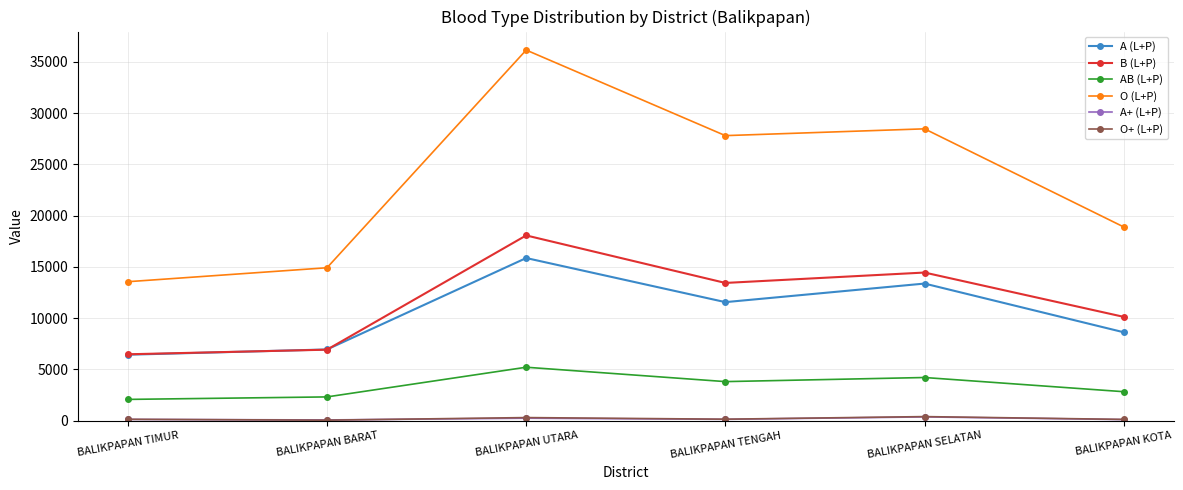

True or false: A (L+P) has more than 0 points higher than both neighbors.

True